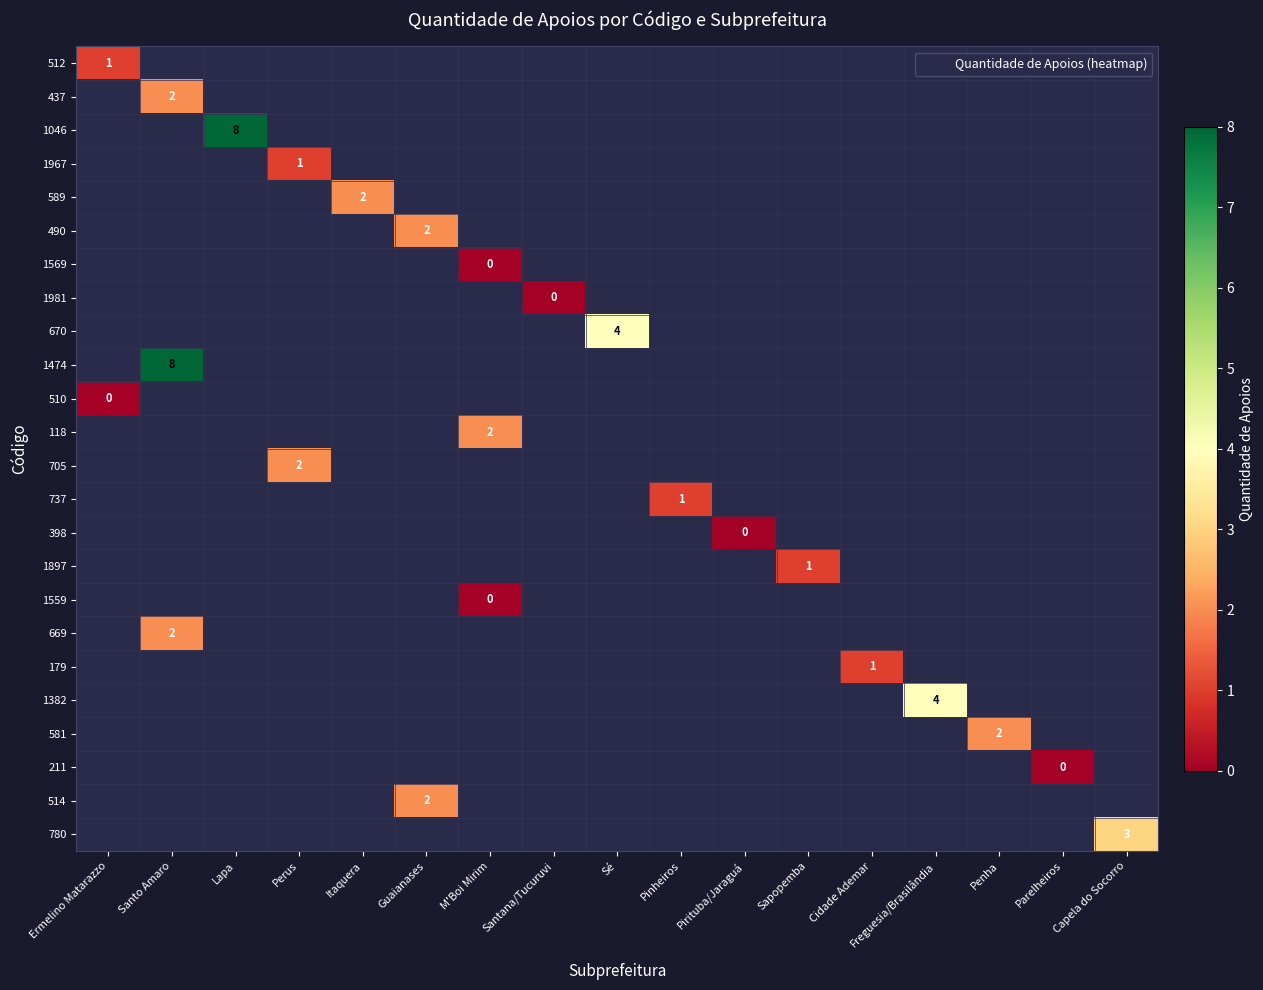

How many distinct data groups are displayed?

24